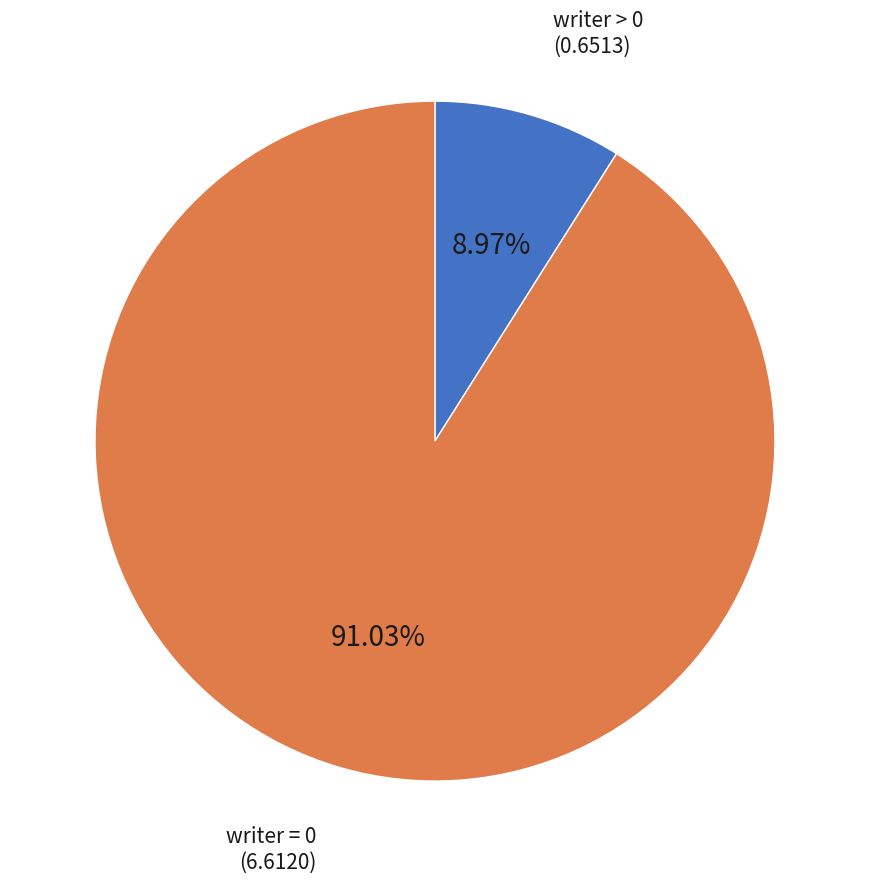

Does any single category account for the majority?

Yes